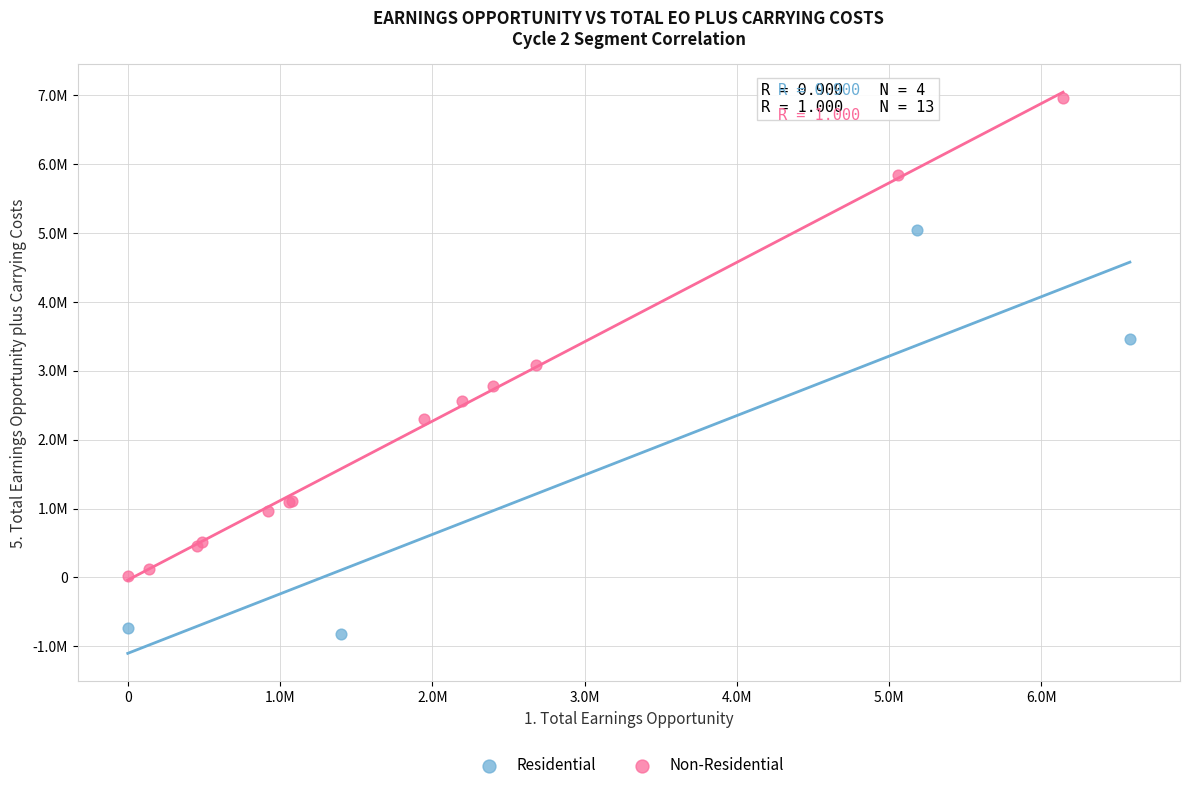

What are all the series names shown in the legend?

Residential, Non-Residential